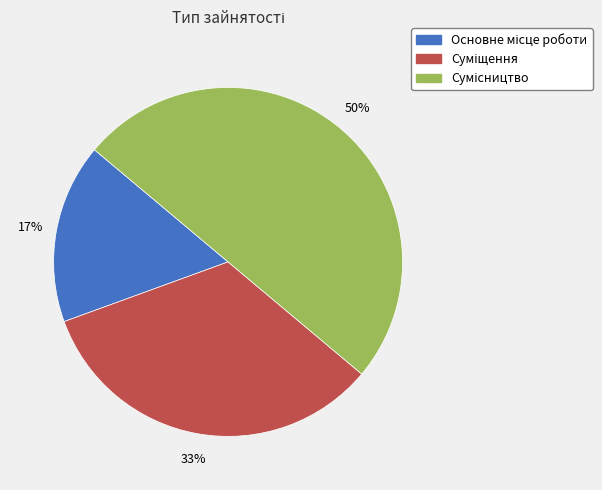

To the nearest percent, what is the average slice percentage?

33%